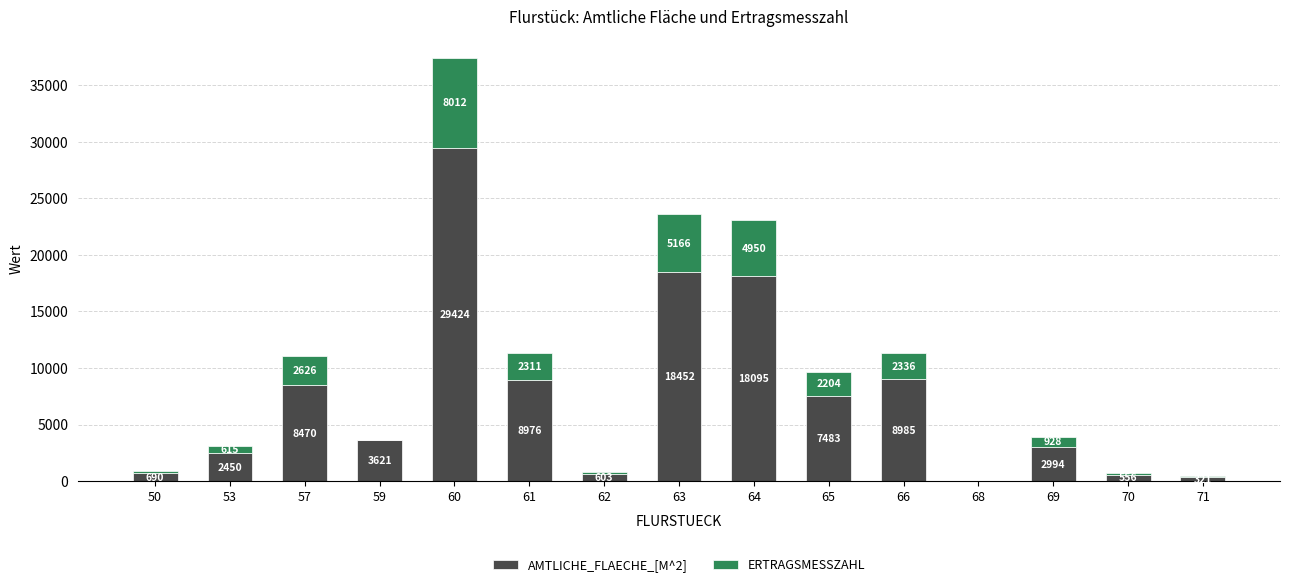

What is the total value across all series at 50?

869